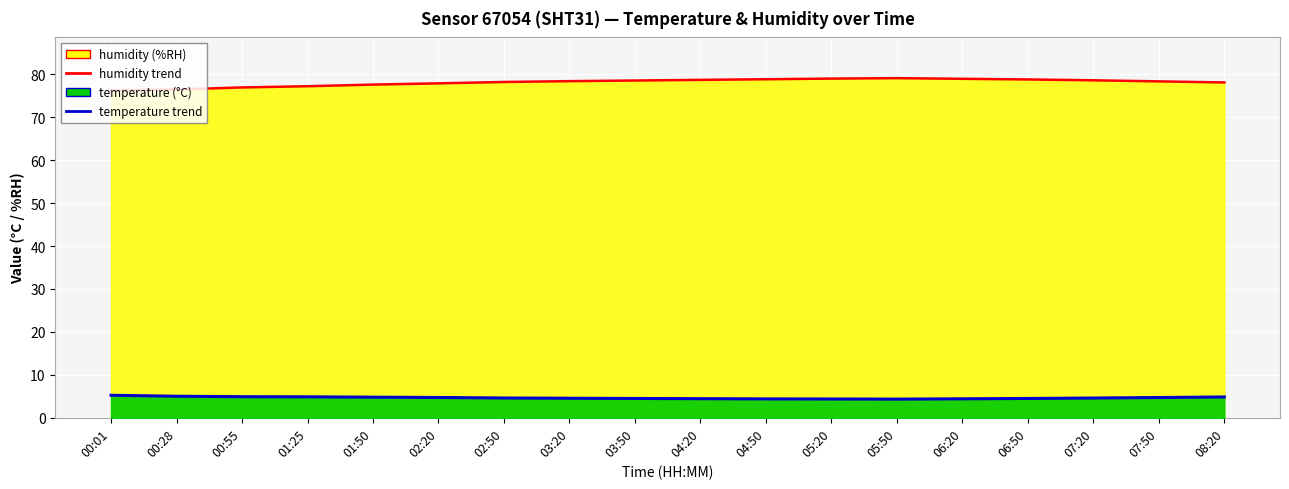

At which label does humidity reach its minimum?

00:01